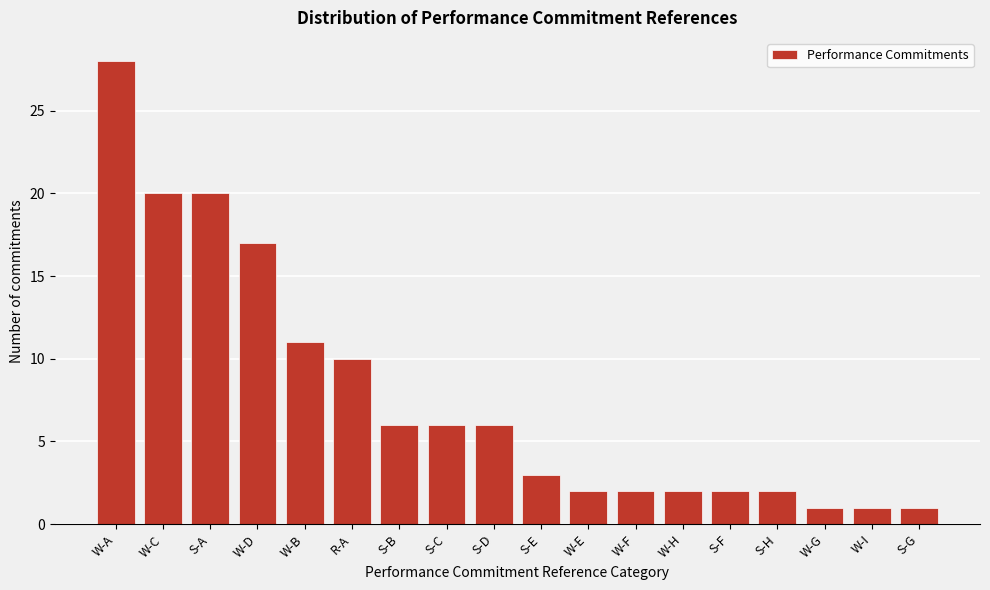

Reading left to right, list all the values displayed in this chart.

28	20	20	17	11	10	6	6	6	3	2	2	2	2	2	1	1	1